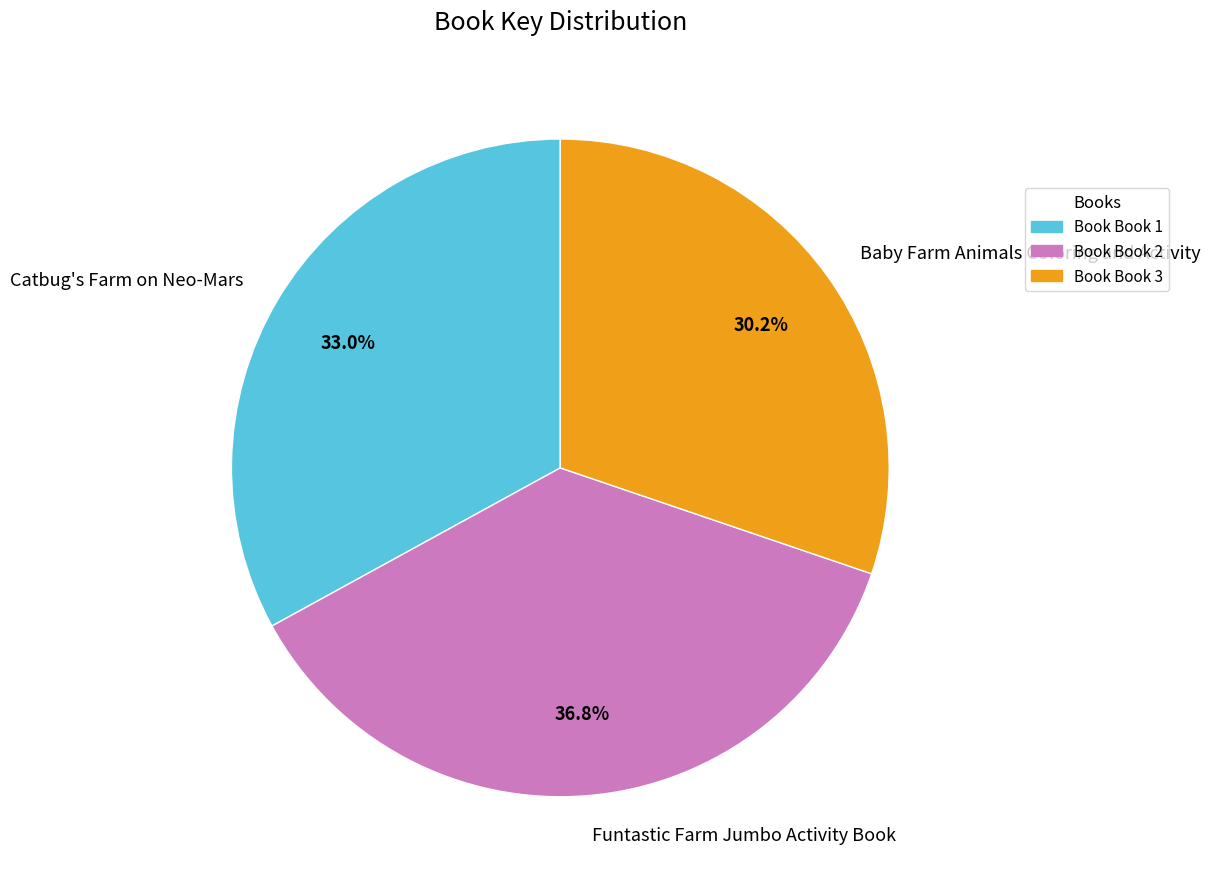

Does Baby Farm Animals Coloring and Activity represent more than half of the total?

No